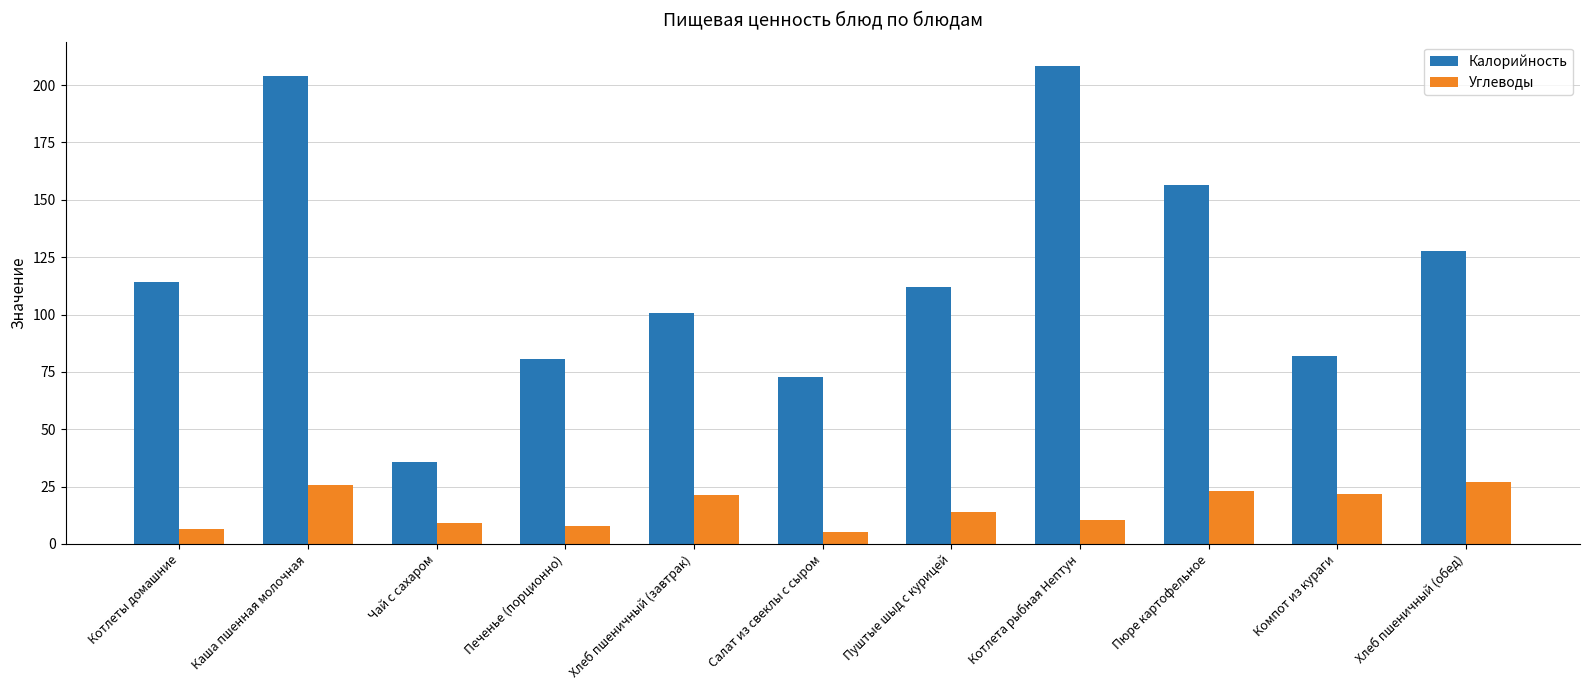

Which category has the highest value in the Калорийность series?

Котлета рыбная Нептун